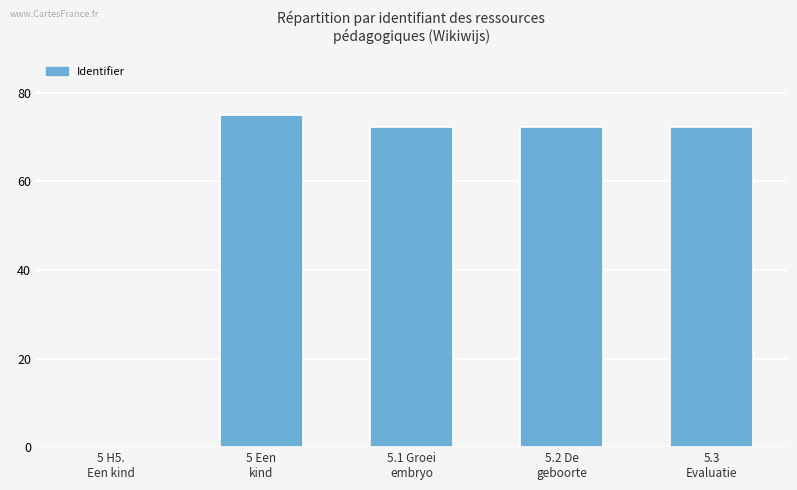

What is the greatest value displayed?

75.0